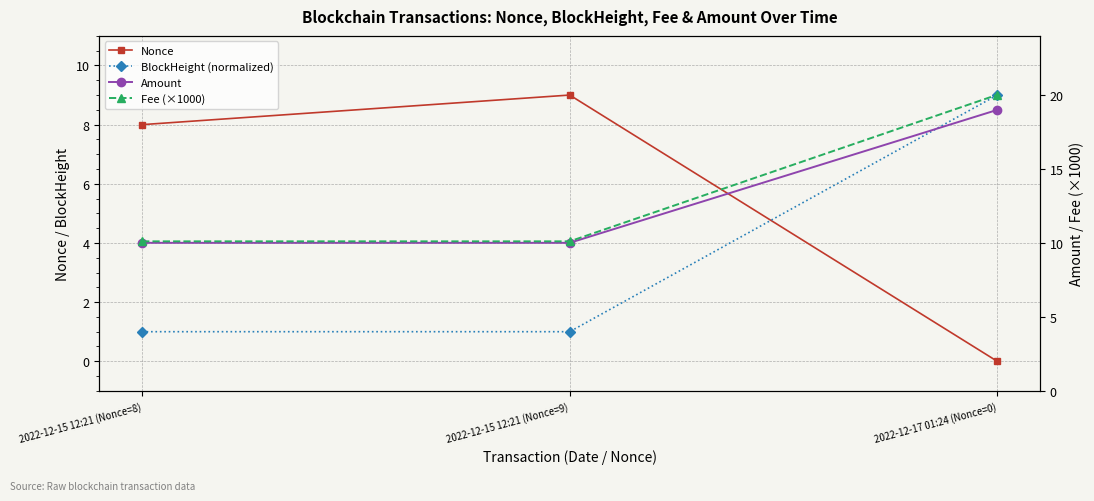

Reading left to right, transcribe all the data shown in this chart.

Nonce: 2022-12-15 12:21 (Nonce=8)=8.0	2022-12-15 12:21 (Nonce=9)=9.0	2022-12-17 01:24 (Nonce=0)=0.0
BlockHeight (normalized): 2022-12-15 12:21 (Nonce=8)=1.0	2022-12-15 12:21 (Nonce=9)=1.0	2022-12-17 01:24 (Nonce=0)=9.0
Amount: 2022-12-15 12:21 (Nonce=8)=10.0	2022-12-15 12:21 (Nonce=9)=10.0	2022-12-17 01:24 (Nonce=0)=19.0
Fee (×1000): 2022-12-15 12:21 (Nonce=8)=10.1	2022-12-15 12:21 (Nonce=9)=10.1	2022-12-17 01:24 (Nonce=0)=20.0